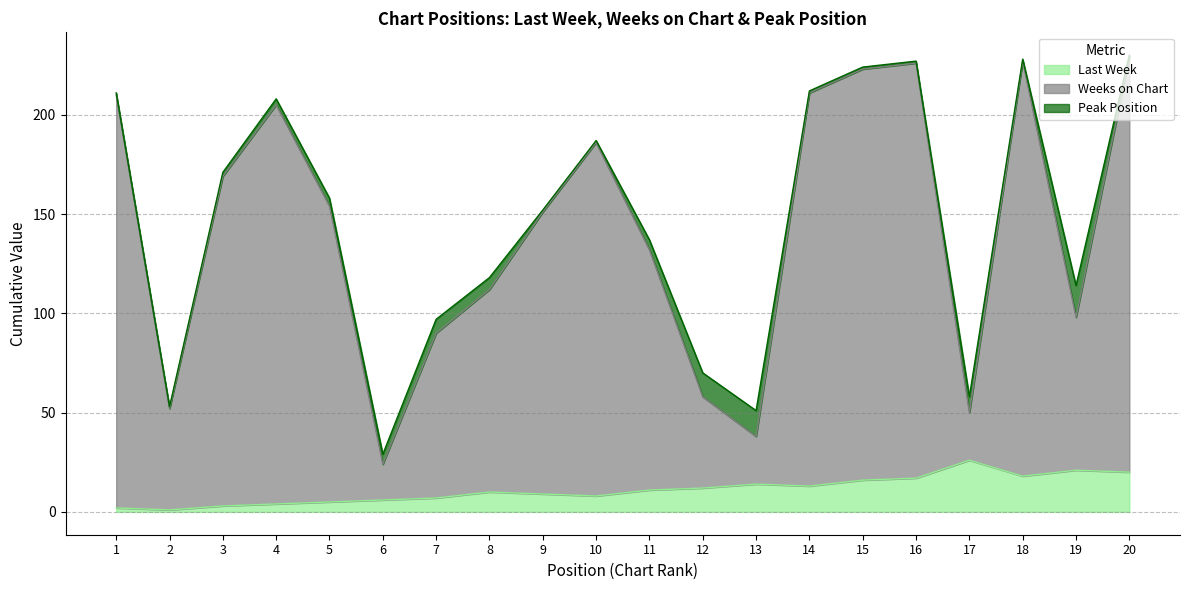

True or false: Last Week and Weeks on Chart cross at least once.

False